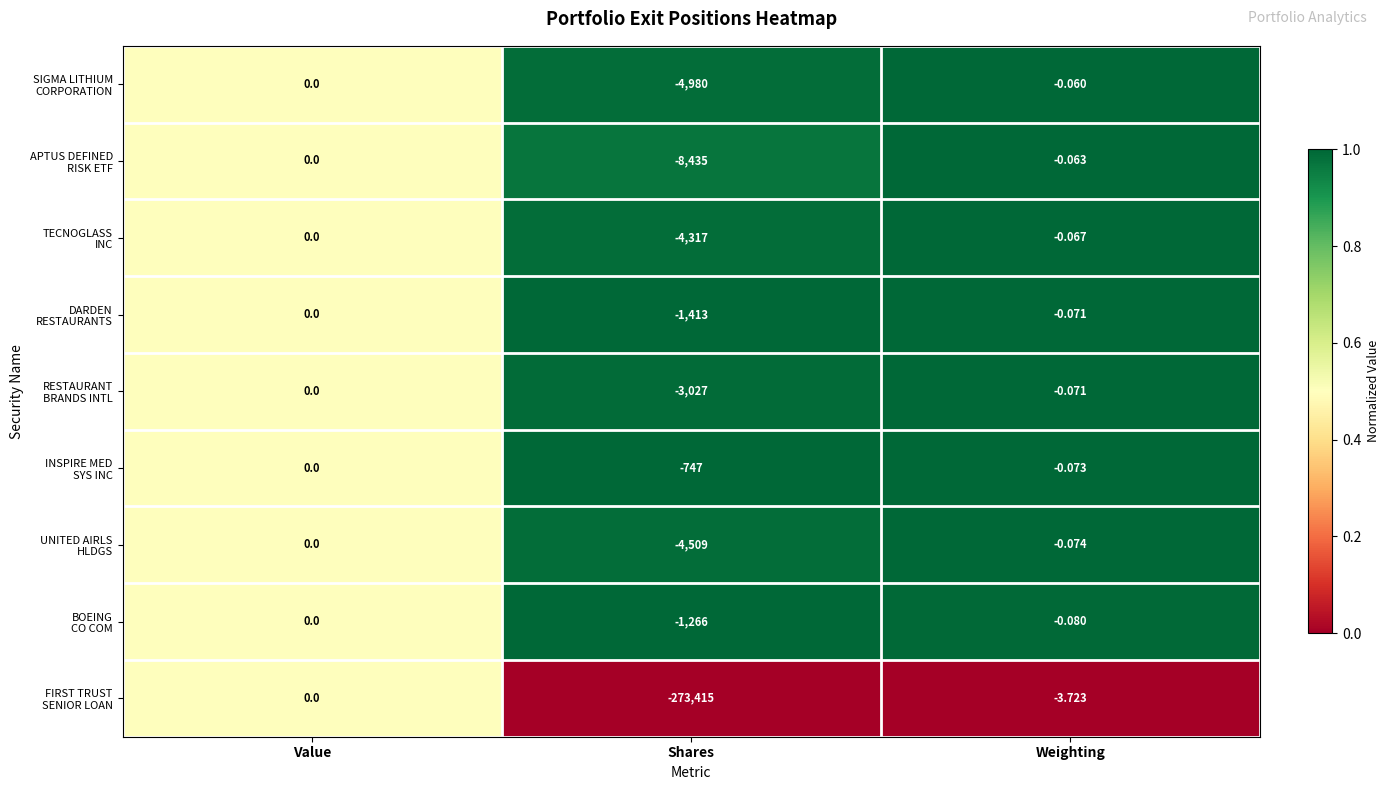

At which category is the sum across all series the highest?

Value